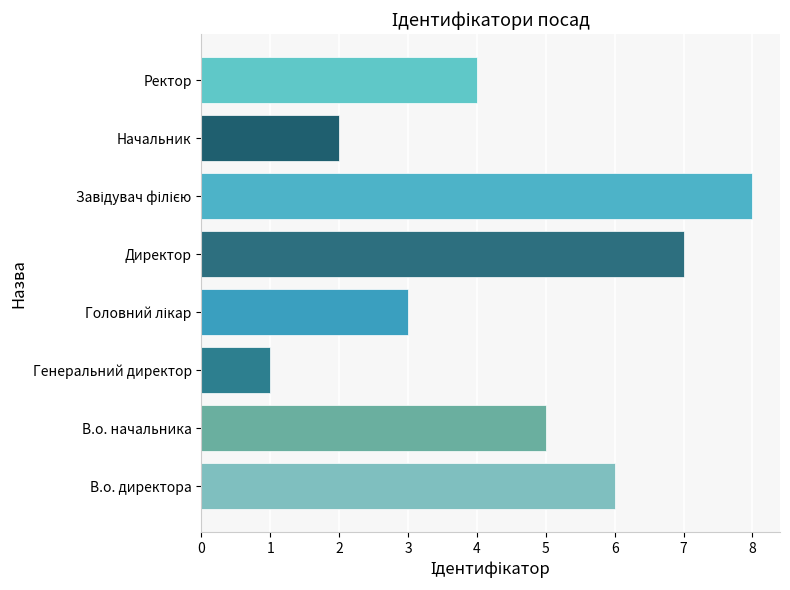

What is the smallest value displayed?

1